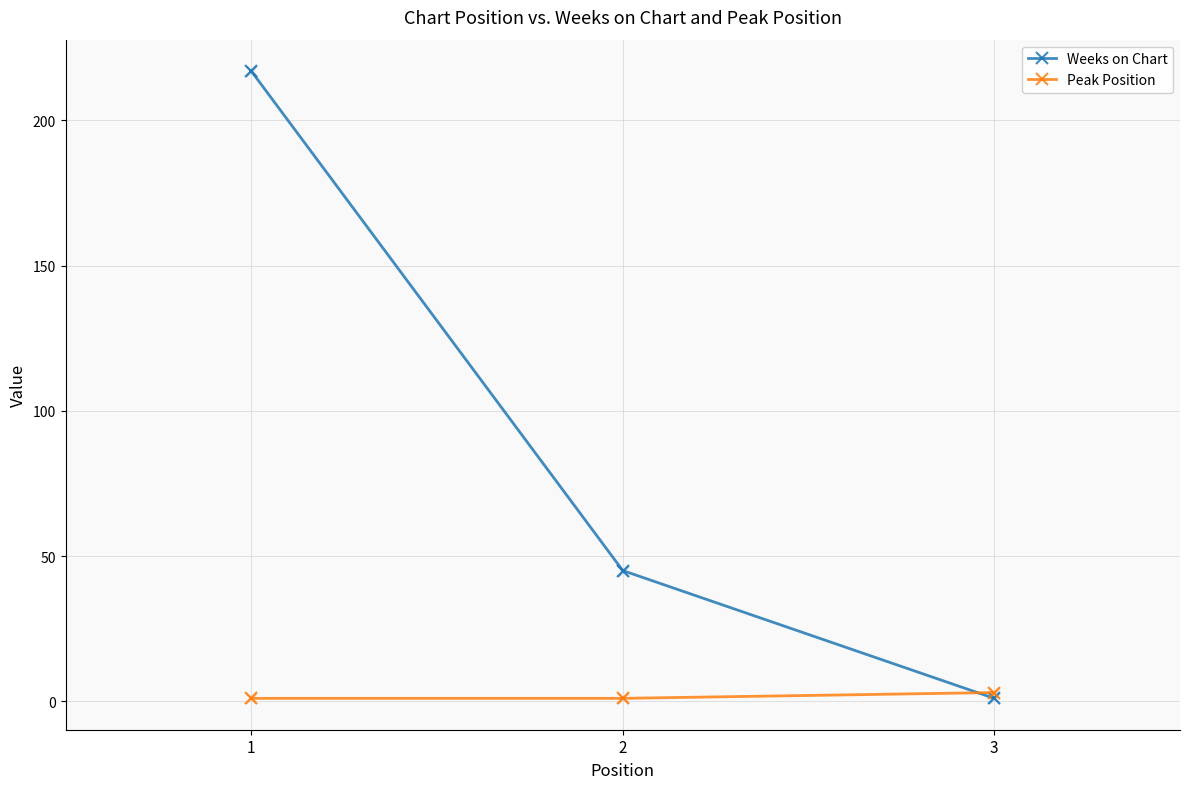

Which series has the widest spread of values?

Weeks on Chart